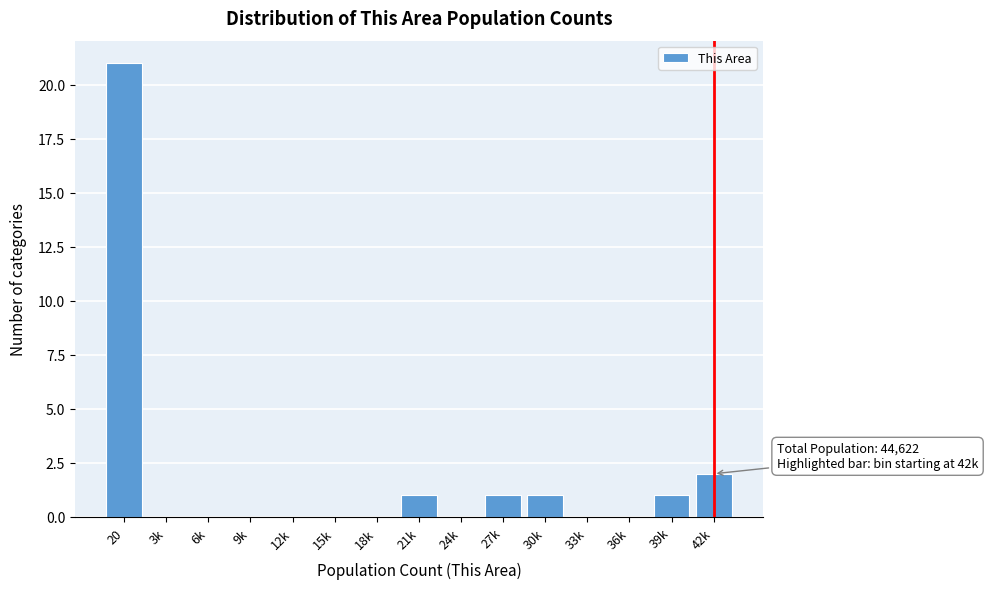

Reading left to right, list all the values displayed in this chart.

20=21	3k=0	6k=0	9k=0	12k=0	15k=0	18k=0	21k=1	24k=0	27k=1	30k=1	33k=0	36k=0	39k=1	42k=2